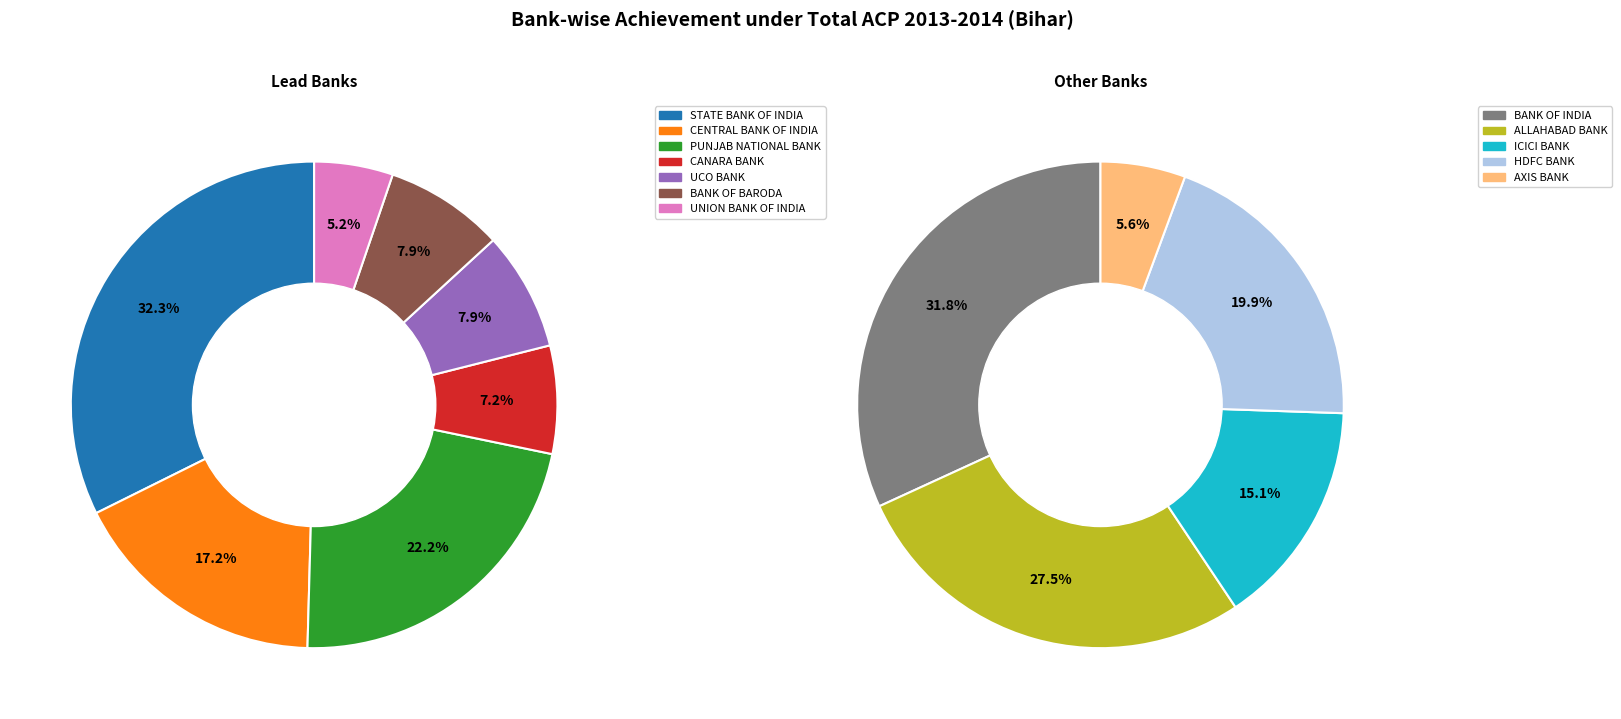

Is there any slice that represents more than half of the pie?

No